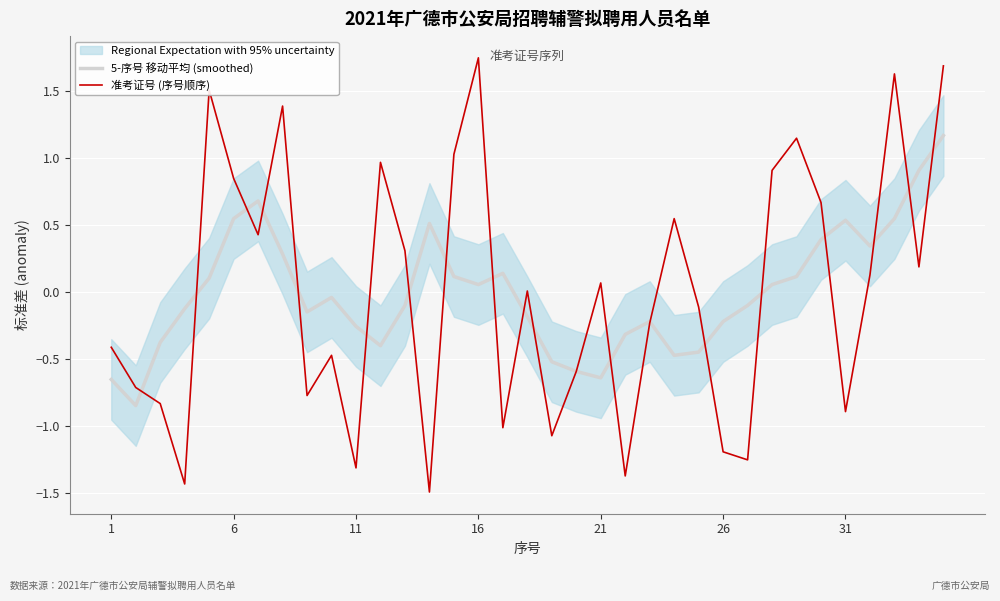

Count the number of data series in this chart.

2